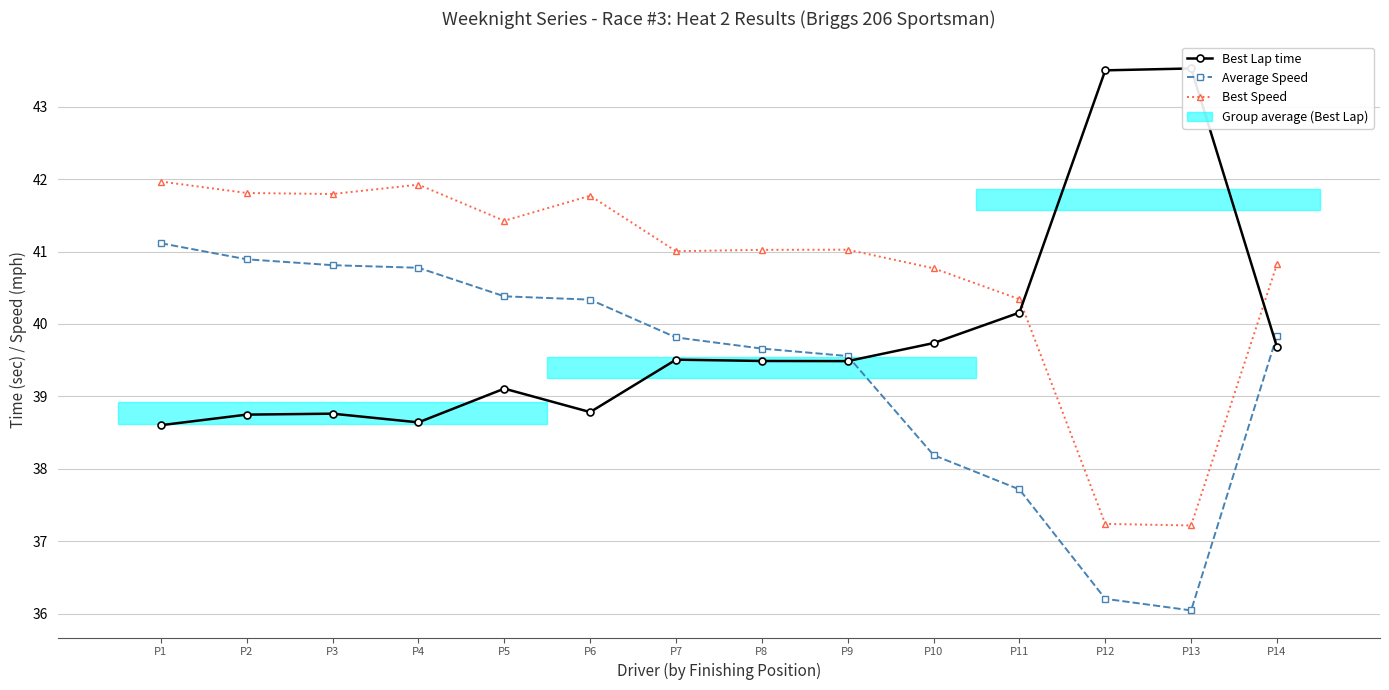

What is the average value of the Best Speed series?

40.7